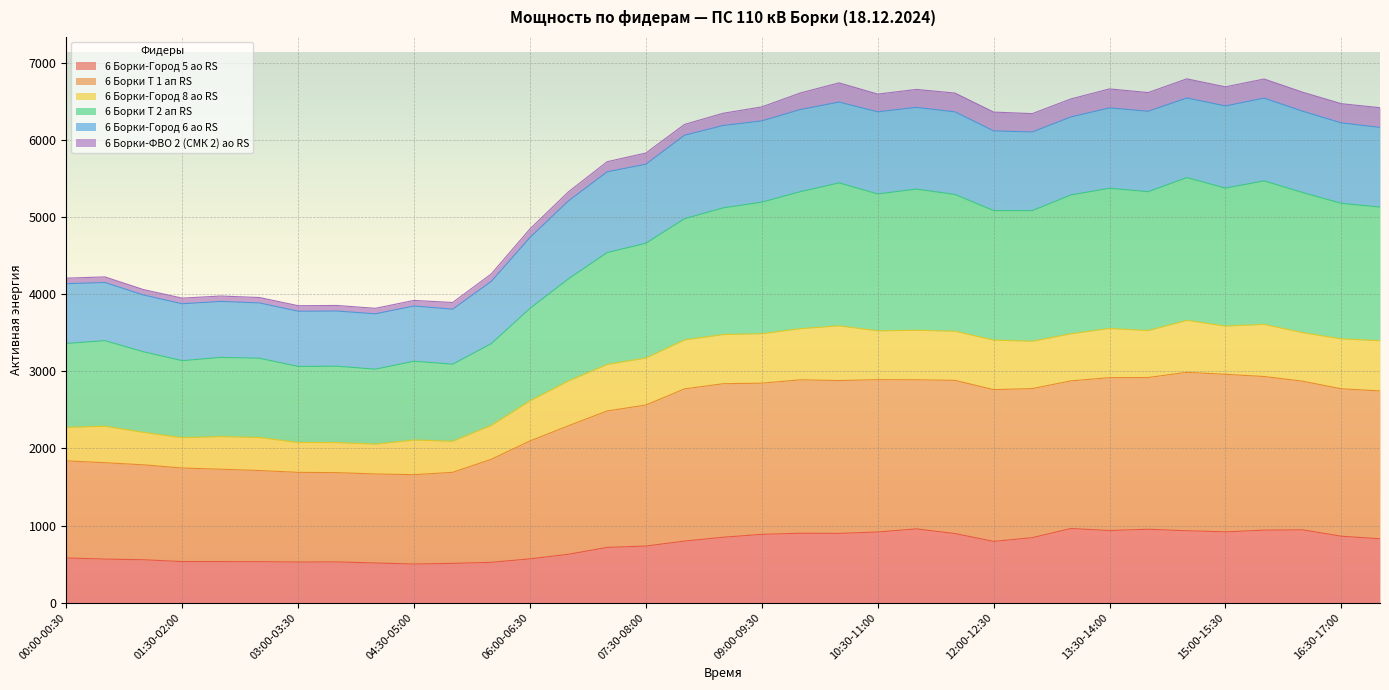

What is the minimum value for 6 Борки-Город 5 ао RS?

501.1